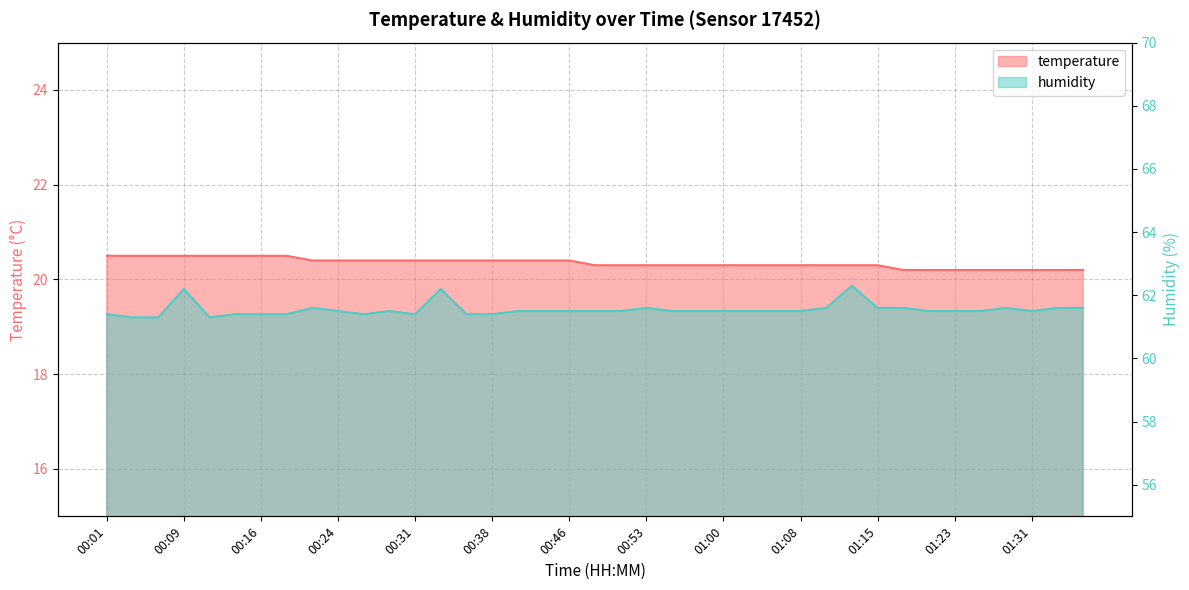

List the series in order of their peak value, lowest first.

temperature, humidity